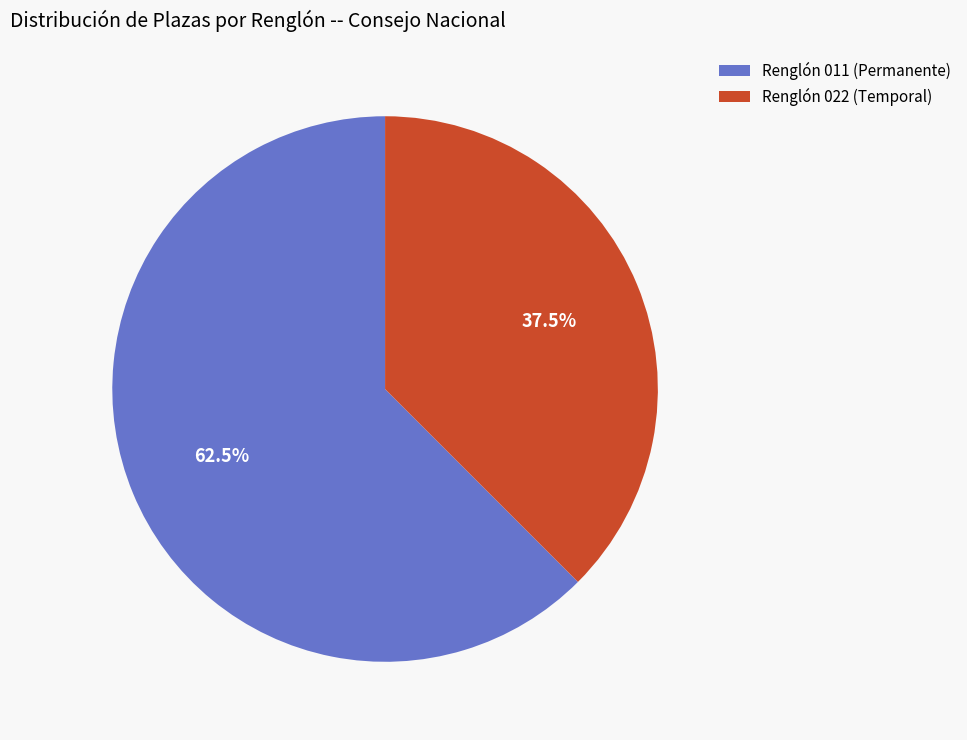

Combined, what portion of the pie is Renglón 022 (Temporal) and Renglón 011 (Permanente)?

100.0%